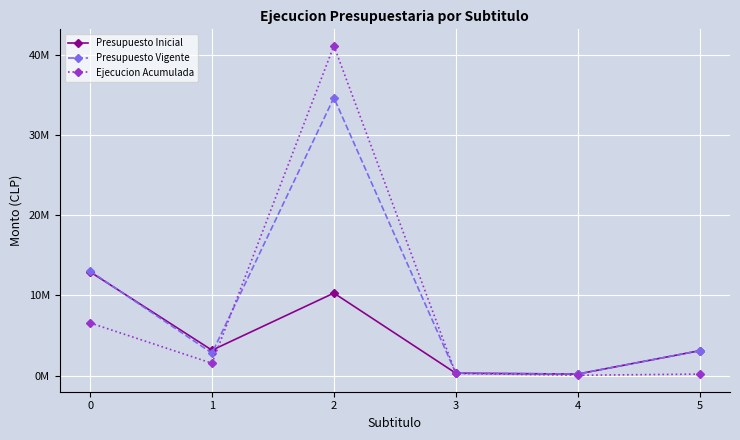

Is this an area chart (filled region under the line)?

No